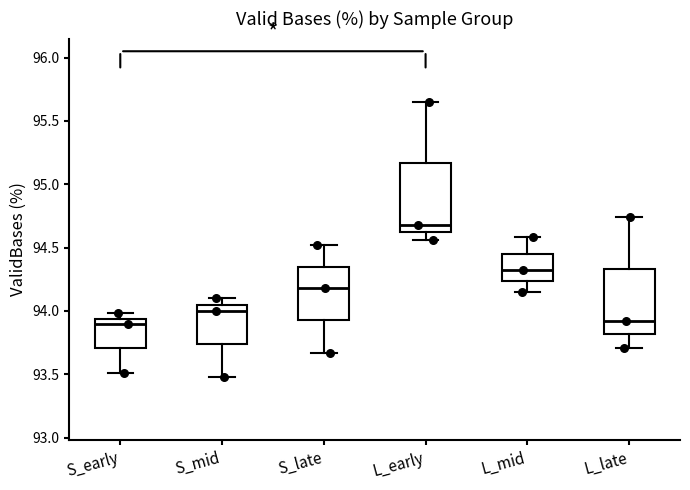

Reading left to right, transcribe this box plot: for each box, give where its median line is, the range the box spans, and where its two whiskers end, as read against the y-axis. The values are not printed on the chart, so give them approximately, as read against the axis.

S_early: median 93.90, box 93.70 to 93.95, whiskers 93.50 to 94.00
S_mid: median 94.00, box 93.75 to 94.05, whiskers 93.50 to 94.10
S_late: median 94.20, box 93.95 to 94.35, whiskers 93.65 to 94.50
L_early: median 94.70, box 94.60 to 95.15, whiskers 94.55 to 95.65
L_mid: median 94.30, box 94.25 to 94.45, whiskers 94.15 to 94.60
L_late: median 93.90, box 93.80 to 94.35, whiskers 93.70 to 94.75